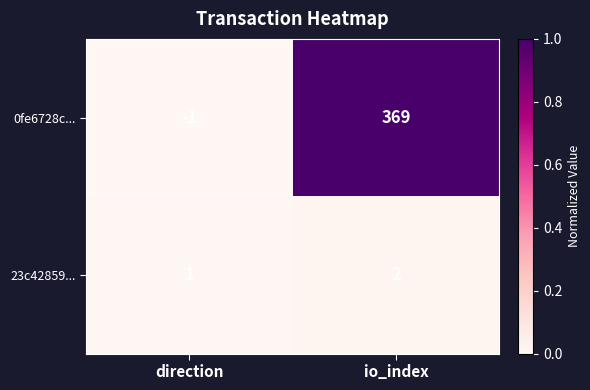

Which series has the largest range (max minus min)?

0fe6728c...